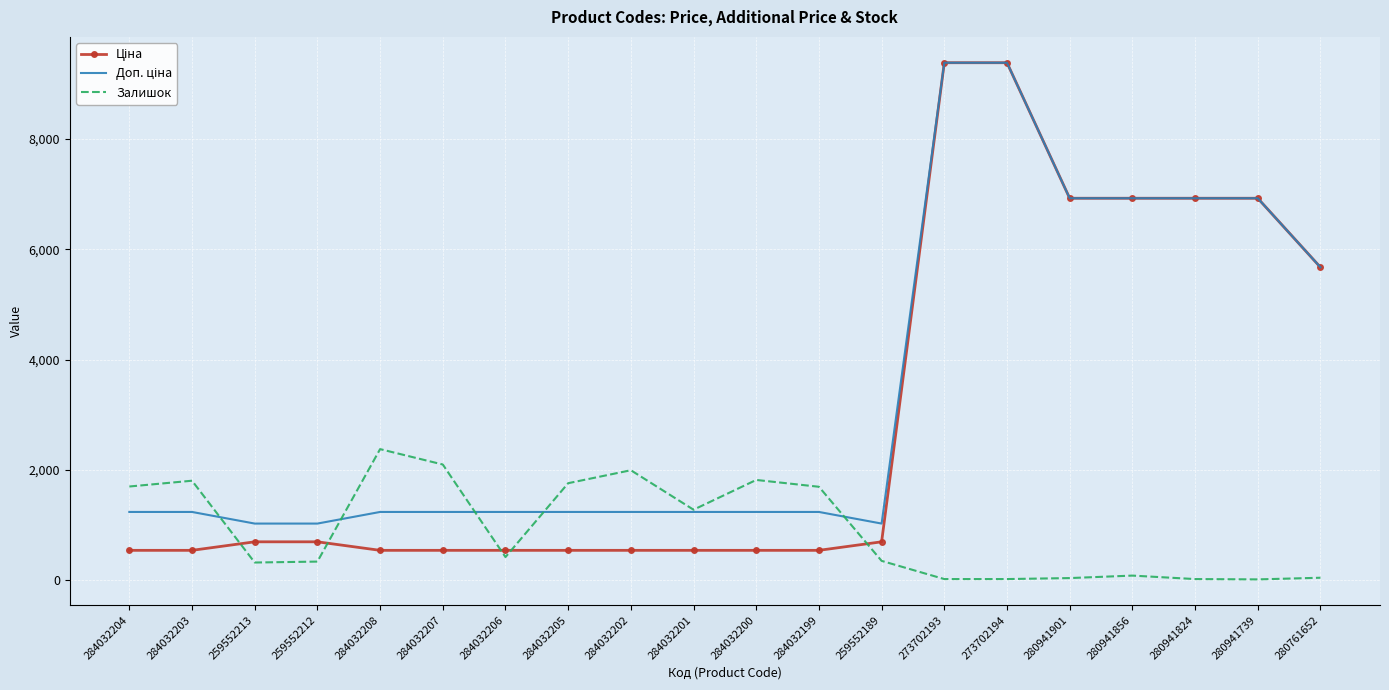

What is the difference between the highest and lowest values at 259552189?

676.6